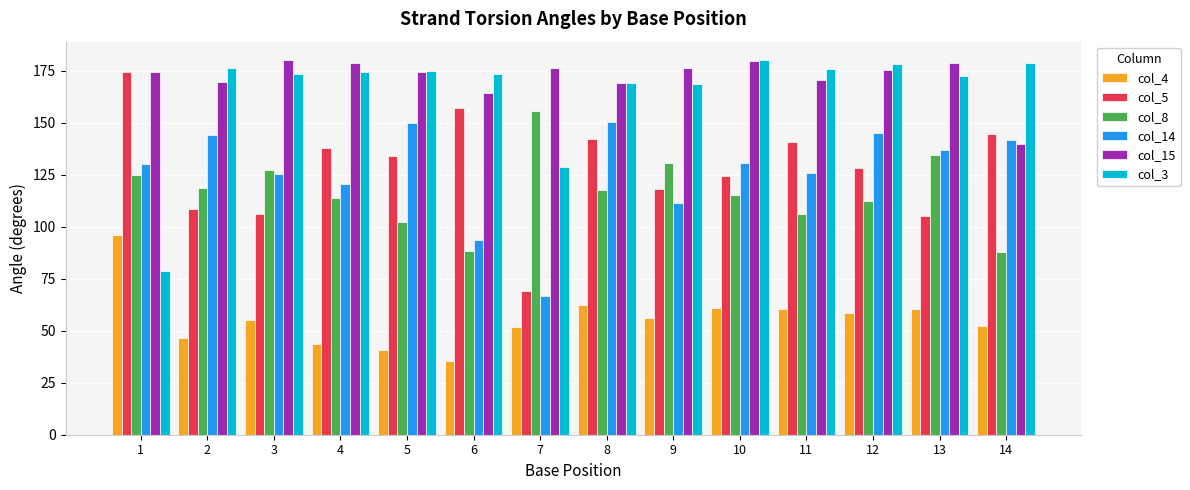

What is the value of the col_5 bar at the 6th from the left?

156.8